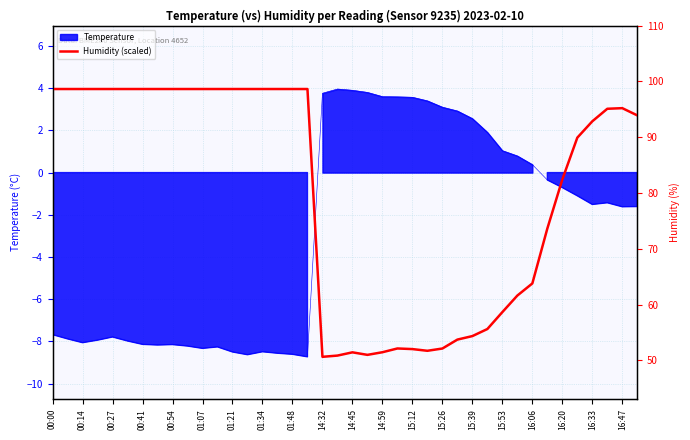

What is the label of the 31st point from the right?

14:32